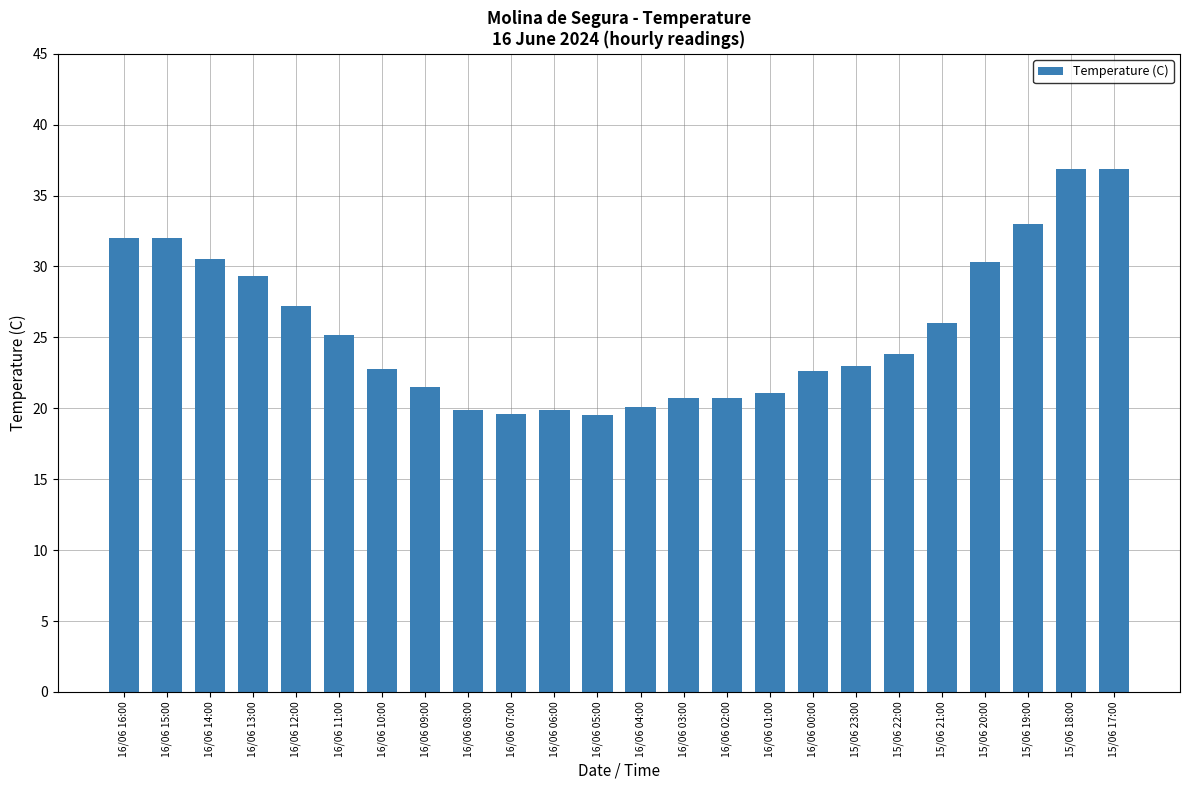

At which label is the value closest to 28?

16/06 12:00